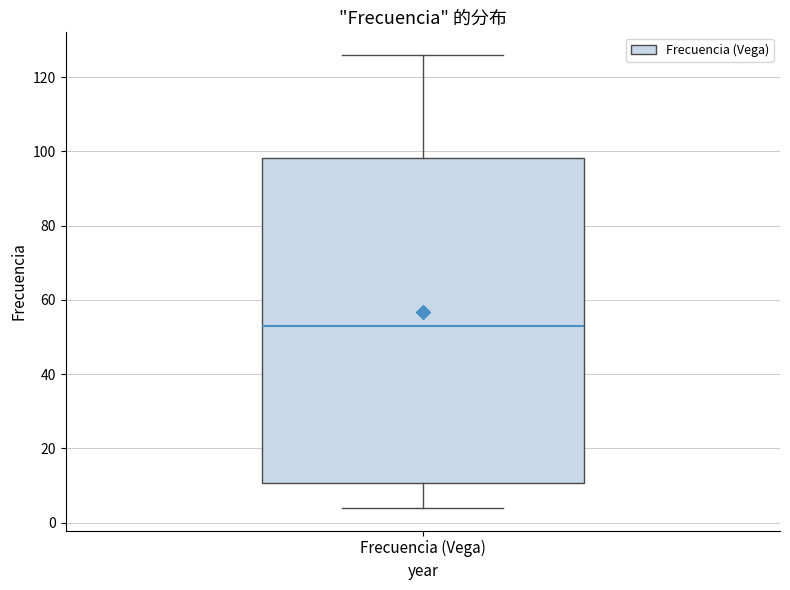

Read this box plot against the y-axis: the position of the median line, the range covered by the box, and the ends of both whiskers. The values are not printed on the chart, so give them approximately, as read against the axis.

median 54, box 10 to 98, whiskers 4 to 126